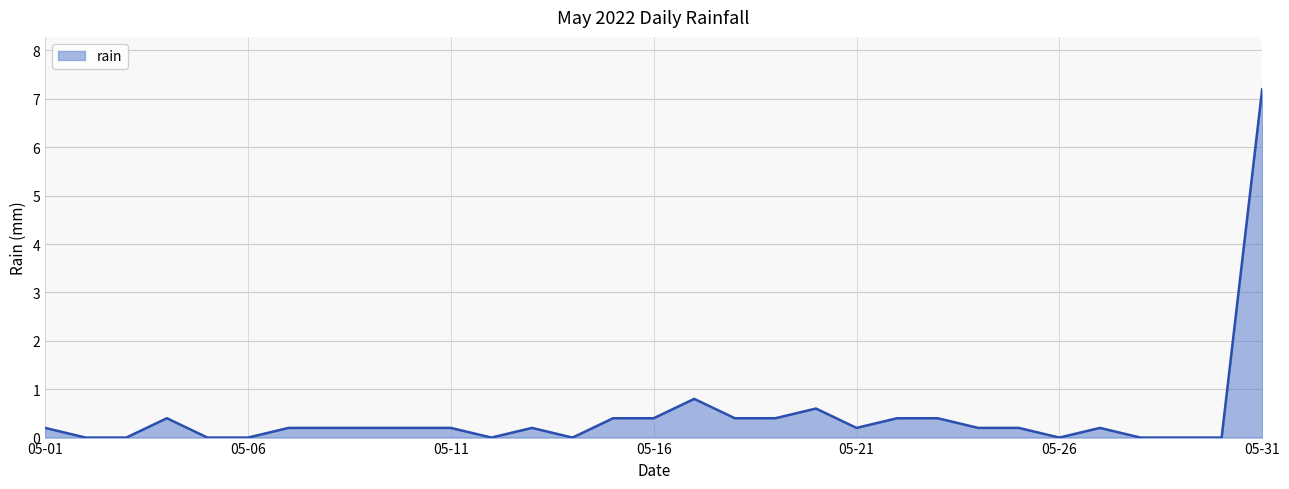

How many categories are shown in the chart?

31